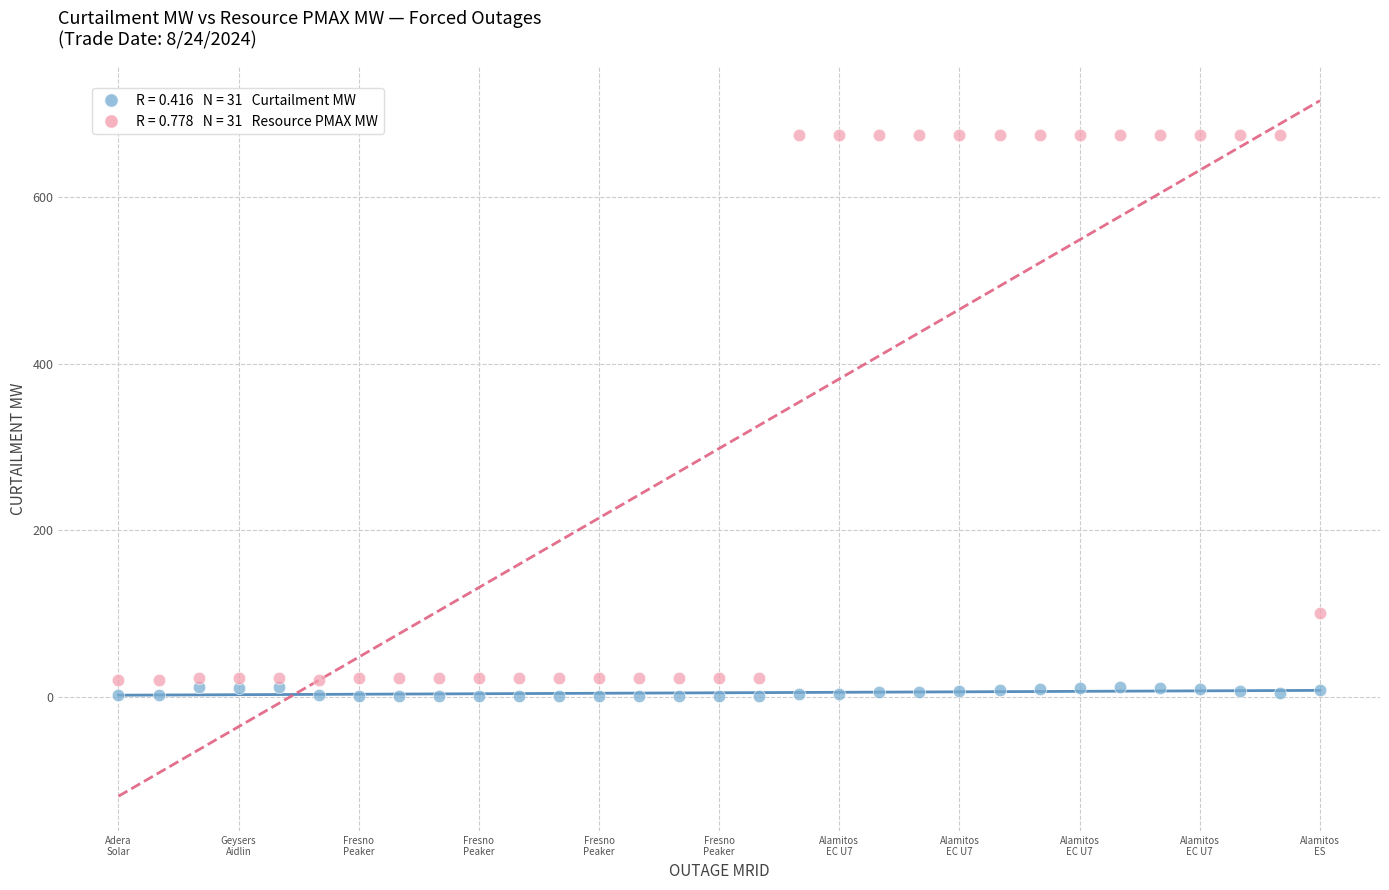

Across all data points, what is the range of Y values (max minus min)?

674.5